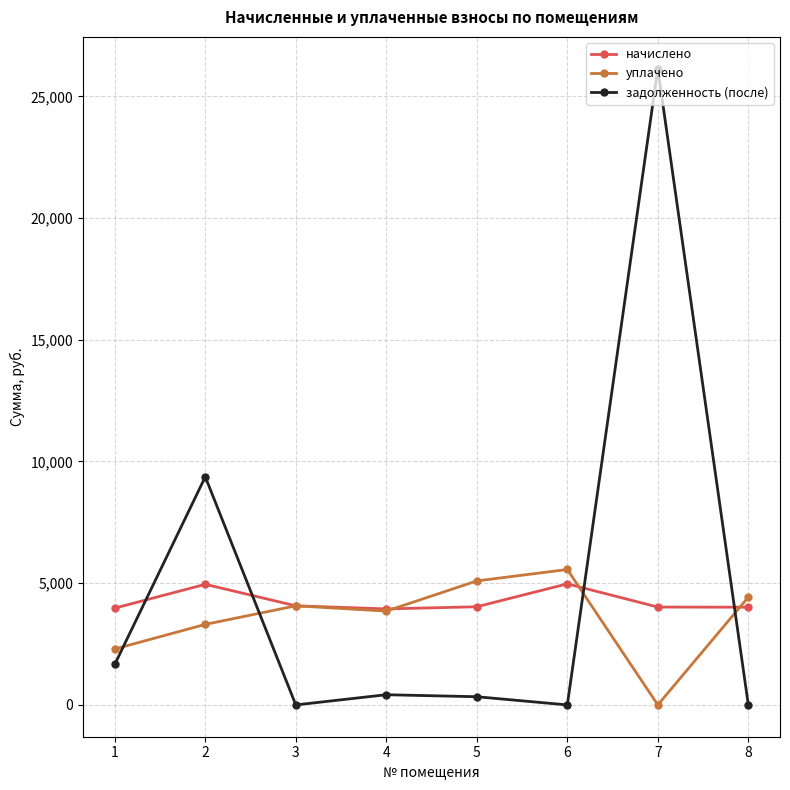

Between 1 and 2, which series saw the biggest shift?

задолженность (после)